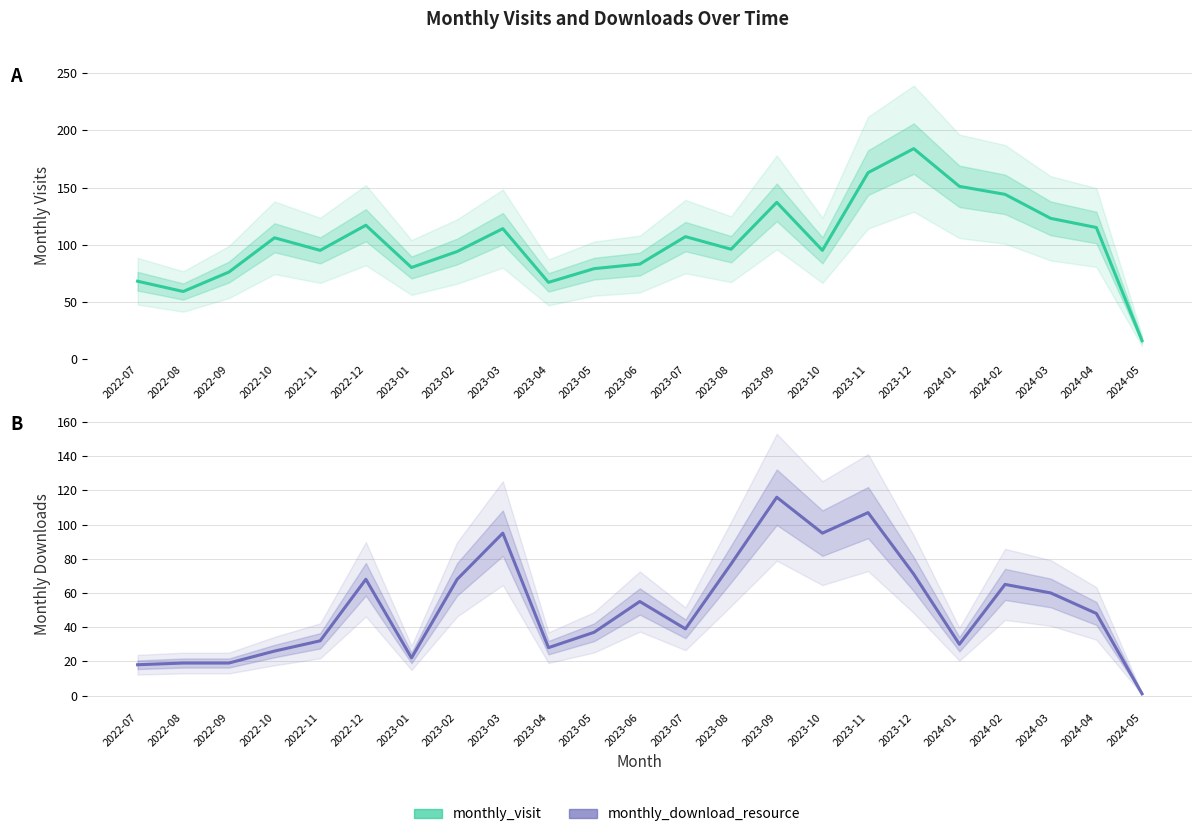

At 2023-05, list the series in order from largest to smallest.

monthly_visit, monthly_download_resource